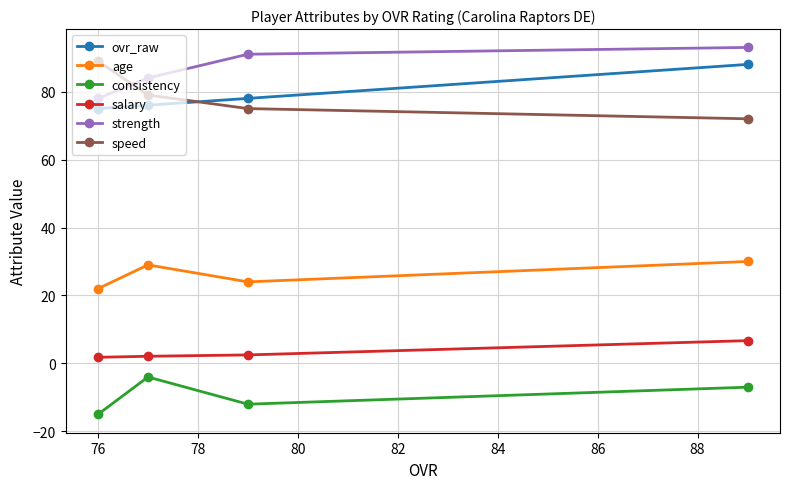

What is the minimum value shown in the chart?

-15.0